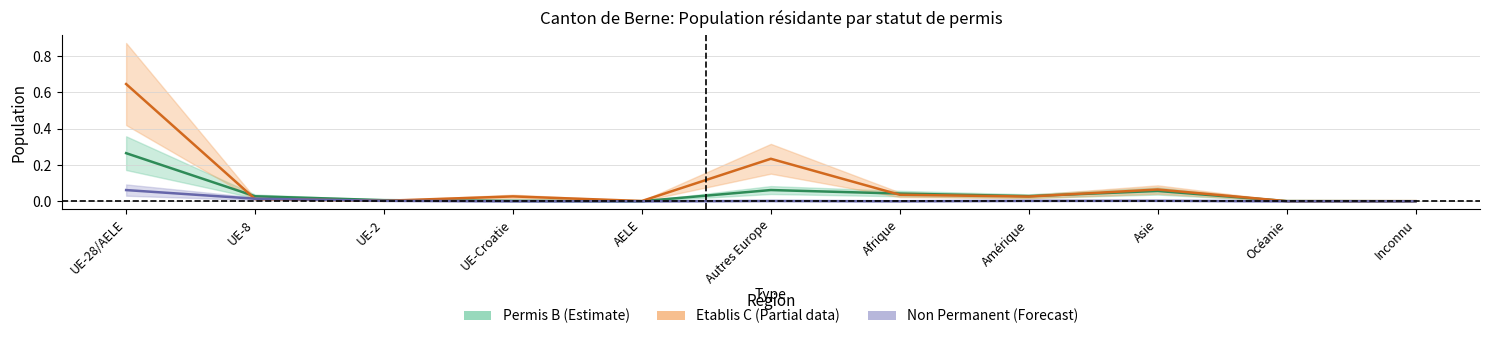

Which category has the highest value in the Etablis_C_Total series?

UE-28/AELE